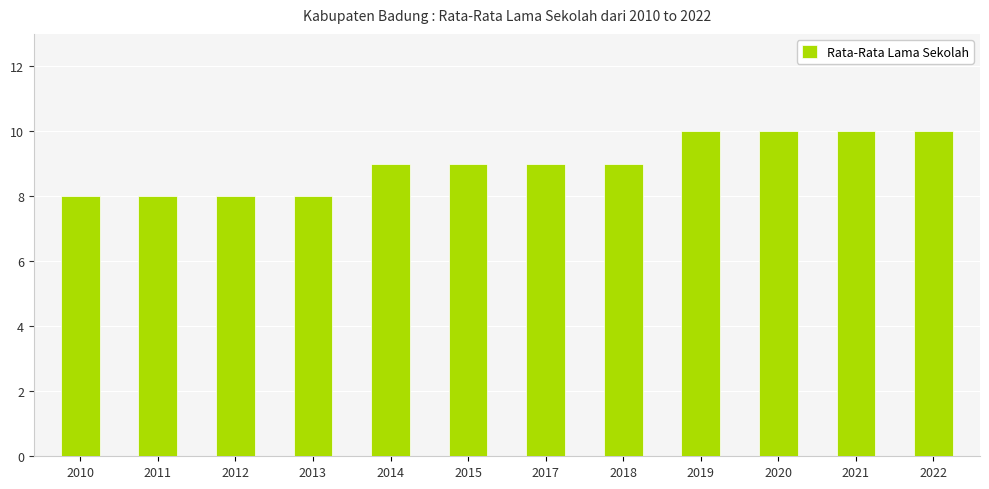

What is the minimum value shown in the chart?

8